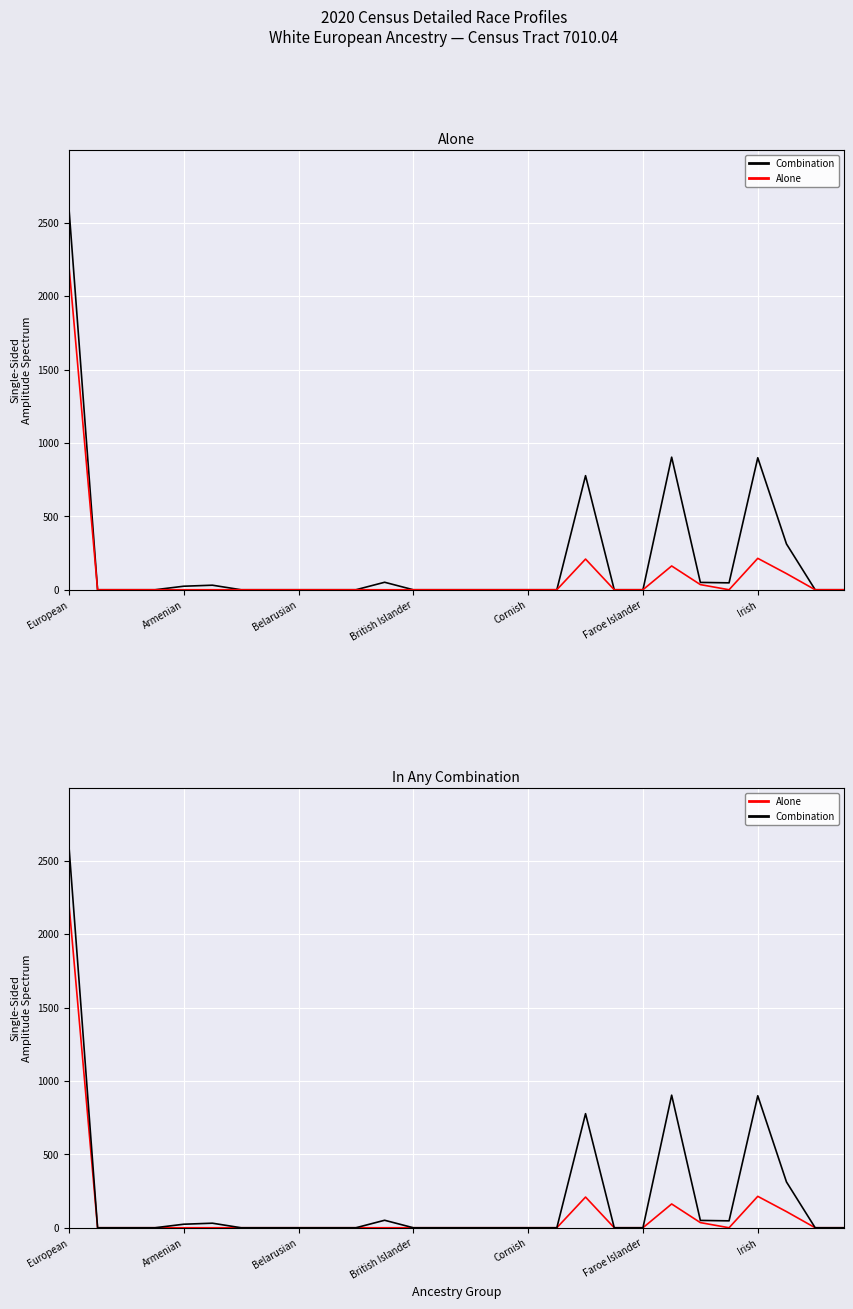

At 19, list the series in order from smallest to largest.

Combination, Alone